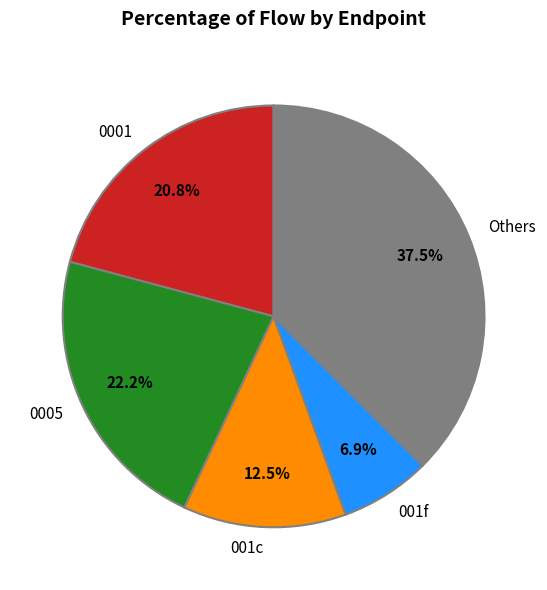

Which category has the smallest portion of the pie?

001f